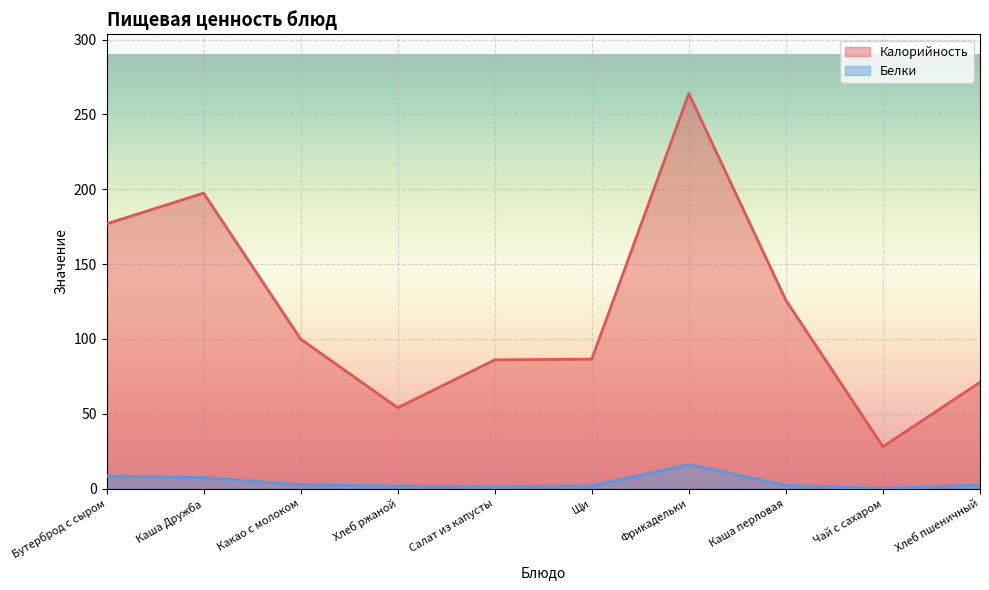

Is it true that Белки equals 8.4 at Бутерброд с сыром?

True